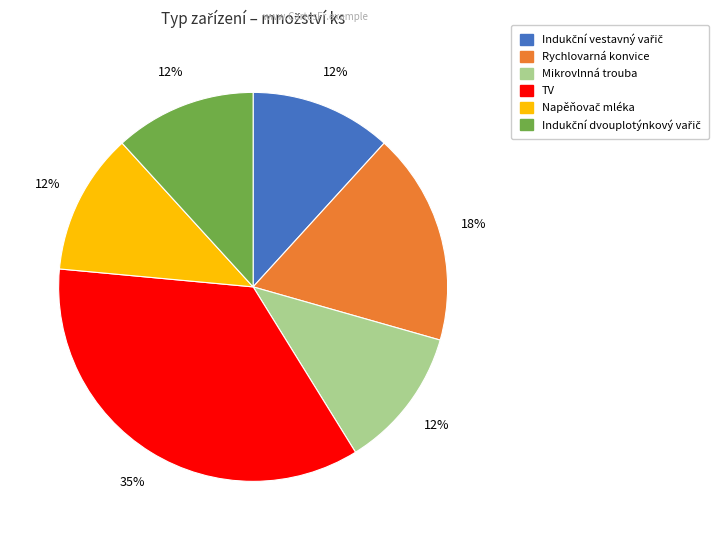

The TV slice represents 35% of the pie. True or false?

True